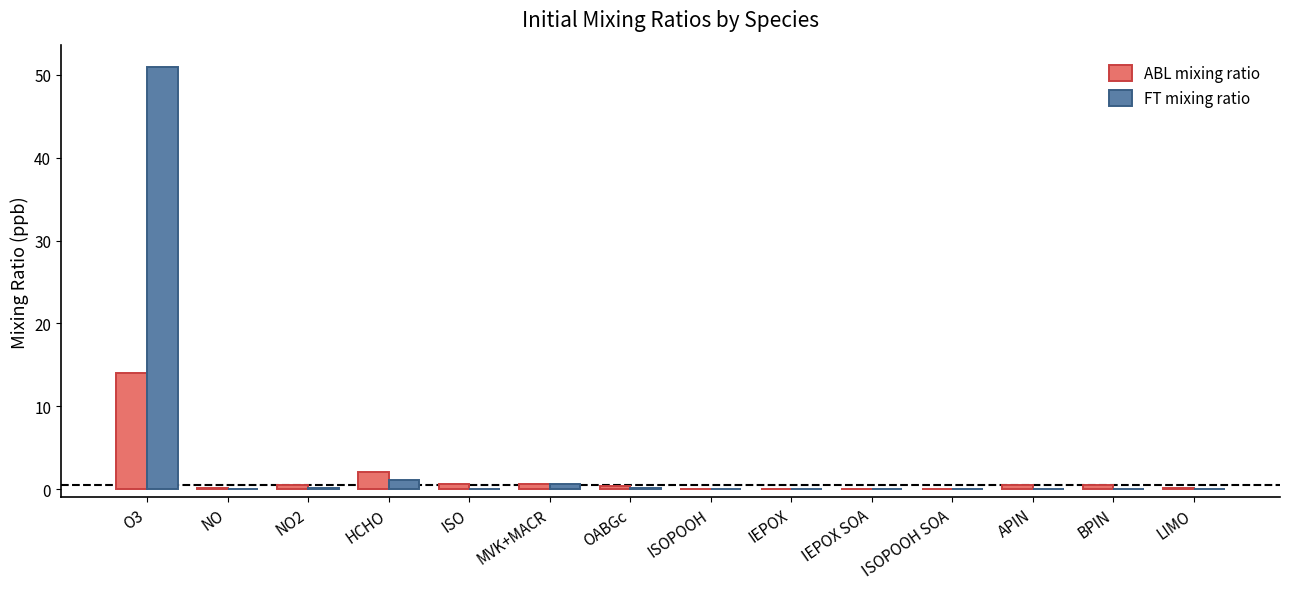

What is the sum of all FT mixing ratio values?

53.1